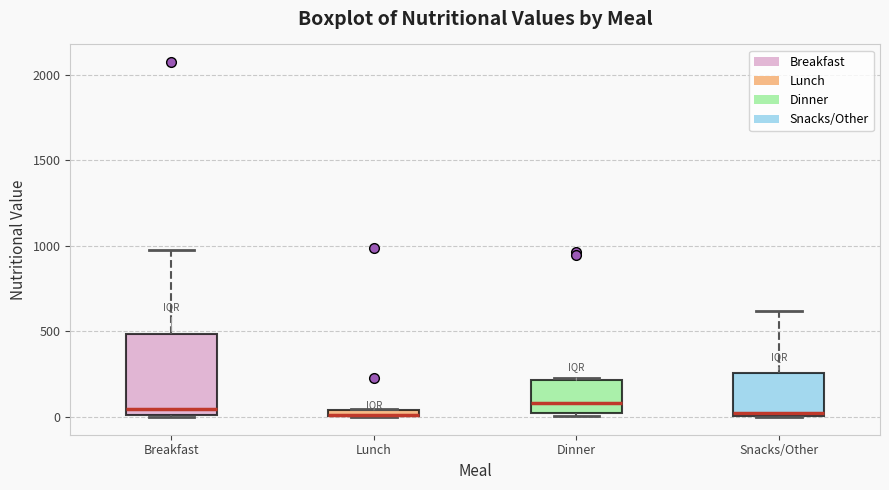

Where does the upper whisker of the box for Breakfast end on the y-axis? The values are not printed on the chart, so give them approximately, as read against the axis.

950